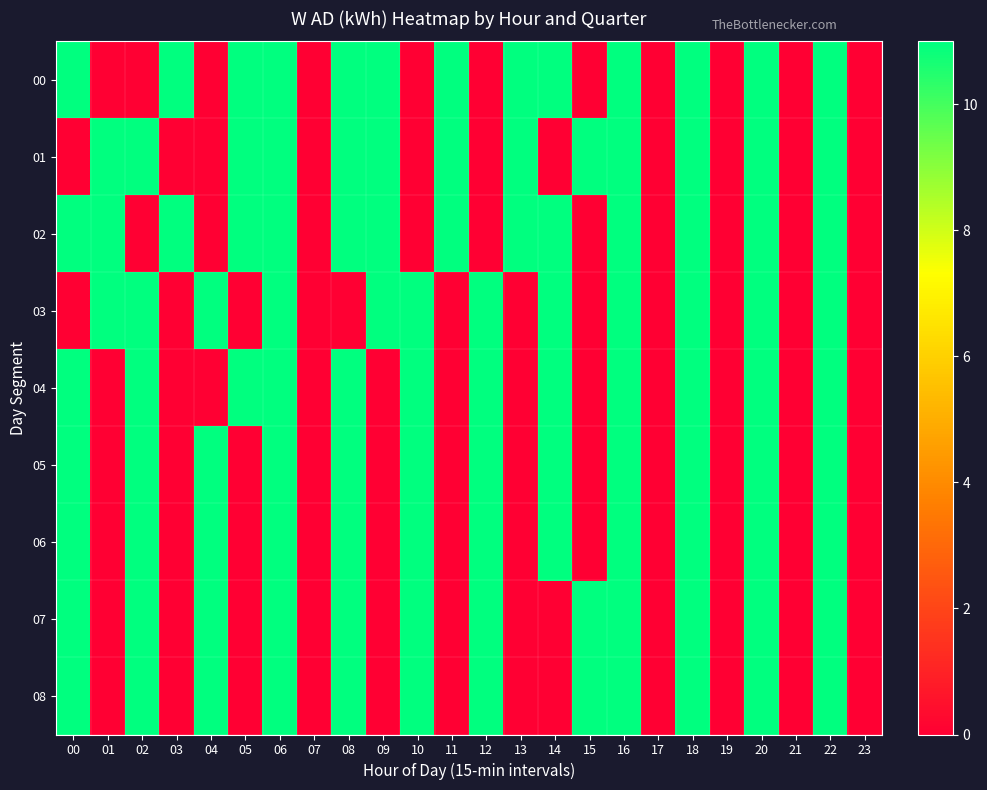

Which series has the largest range (max minus min)?

00